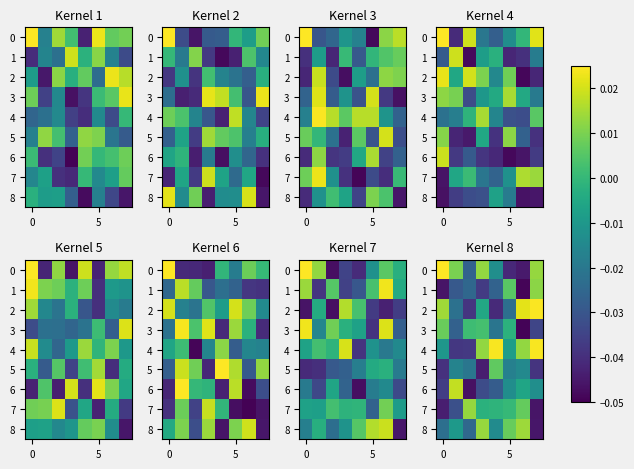

What is the sum of all 8 values?

-0.1